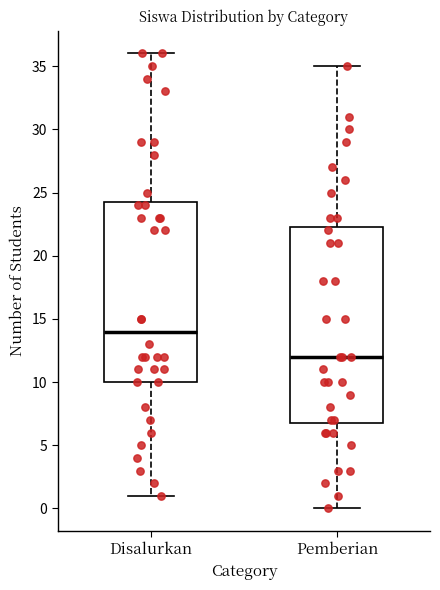

Reading left to right, read every box against the y-axis: the position of its median line, the range the box covers, and the ends of its whiskers. The values are not printed on the chart, so give them approximately, as read against the axis.

Disalurkan: median 14.0, box 10.0 to 24.5, whiskers 1.0 to 36.0
Pemberian: median 12.0, box 7.0 to 22.5, whiskers 0.0 to 35.0